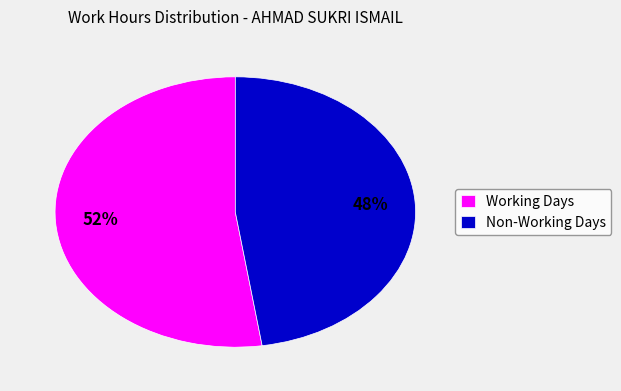

Which category has the smallest portion of the pie?

Non-Working Days